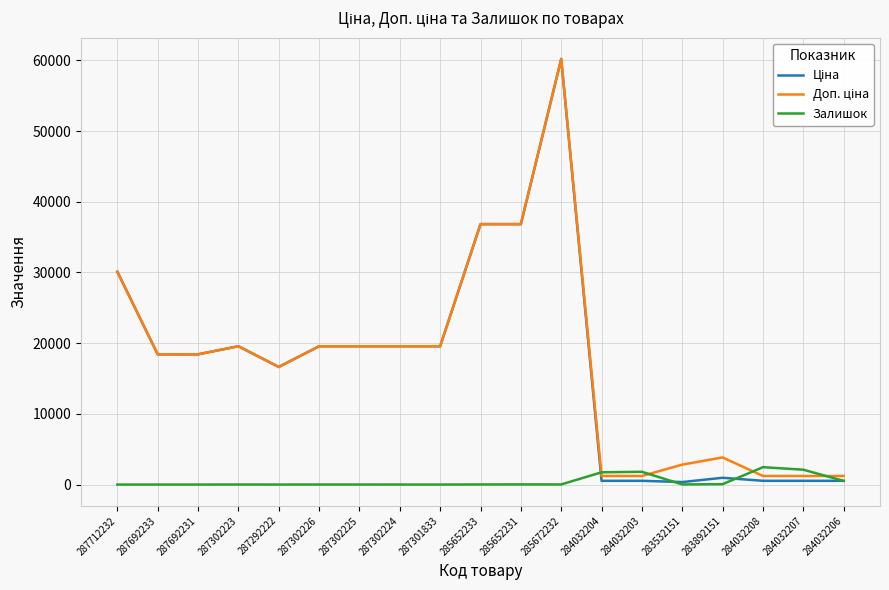

At how many categories does at least one series exceed 8176?

12